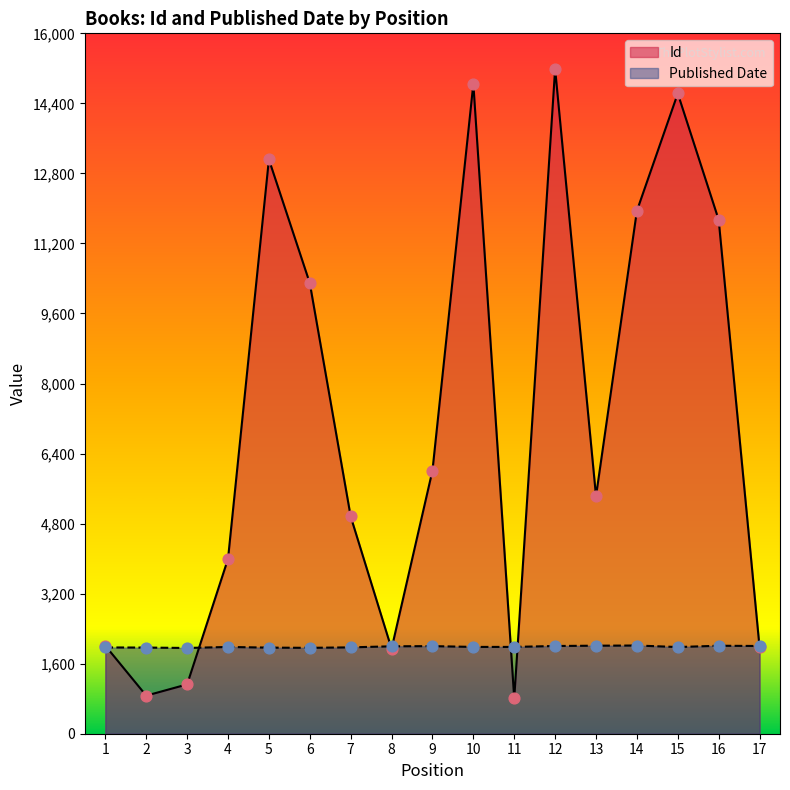

What are all the series names shown in the legend?

Id, Published Date